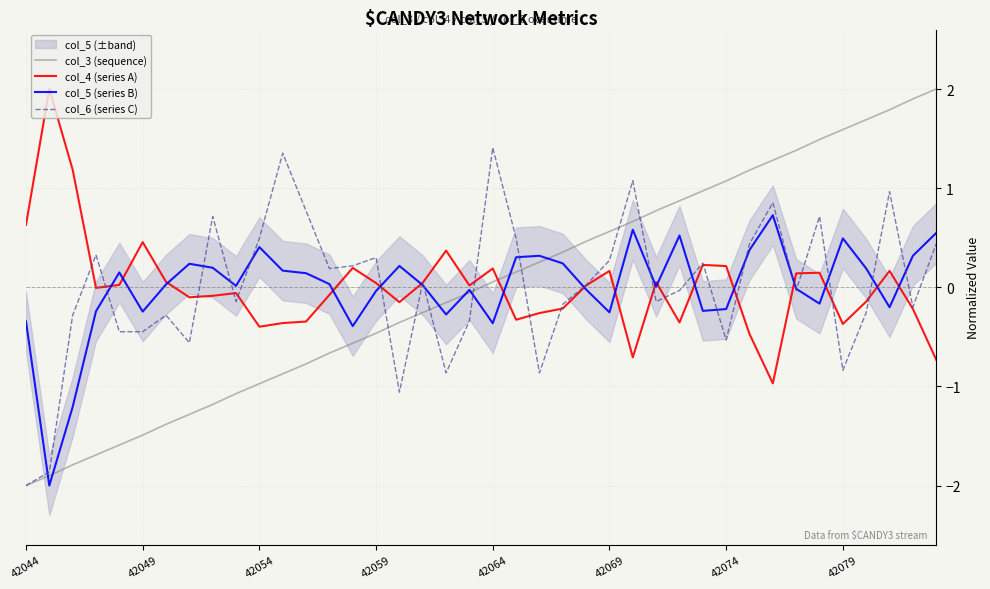

Does the chart display data point markers on the line(s)?

No